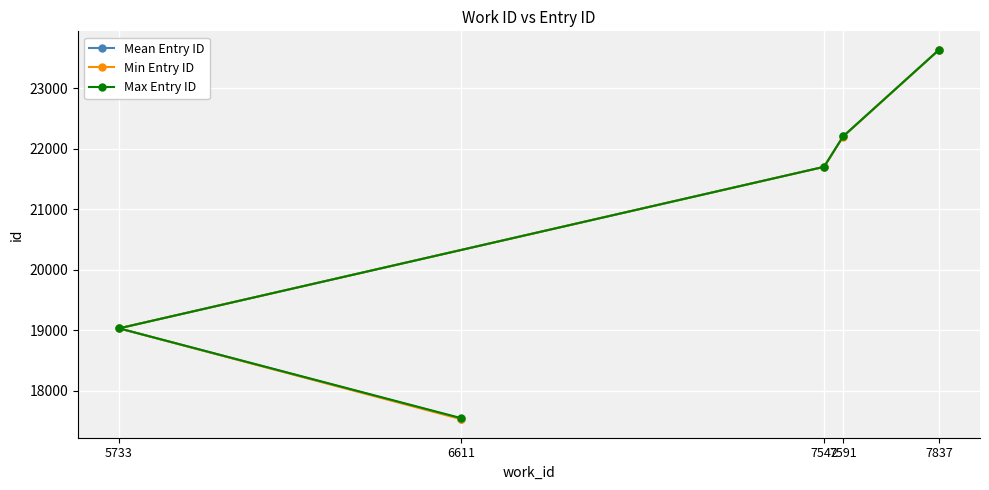

How many values in the Max Entry ID series are below 21700?

2